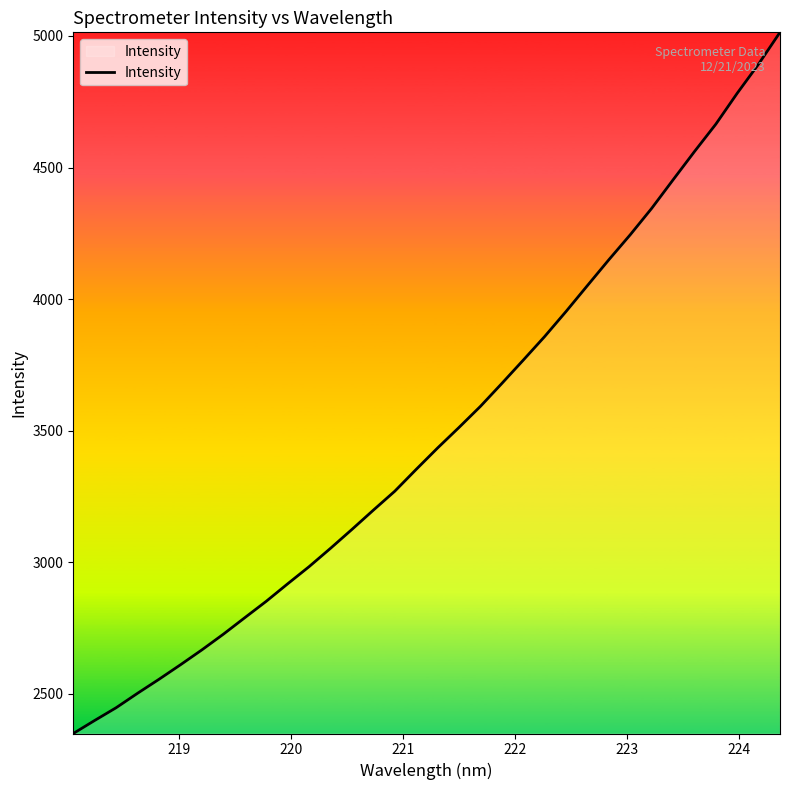

What is the difference between the second highest and minimum values?

2544.4